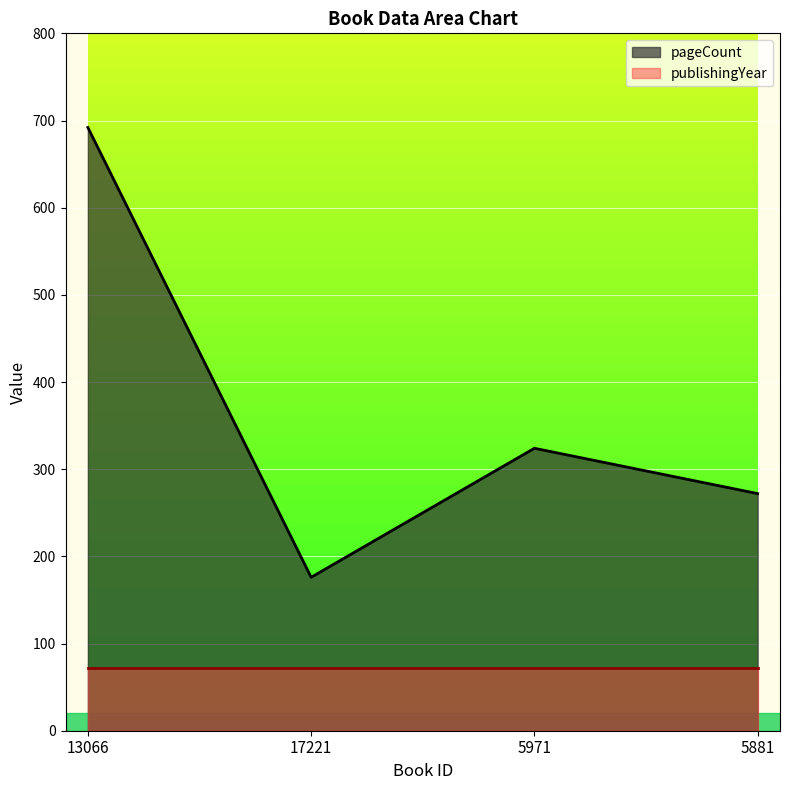

Reading right to left, transcribe all the data shown in this chart.

272	324	176	692